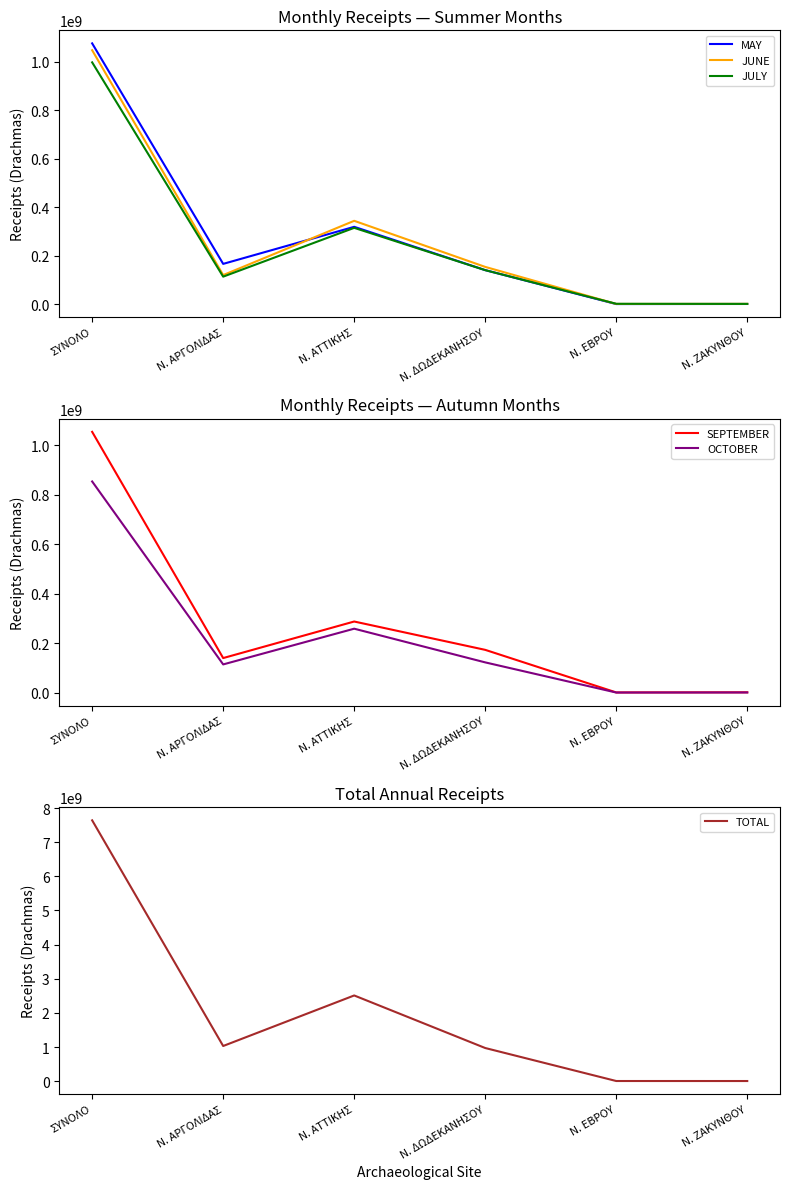

At which category is the sum across all series the highest?

ΣΥΝΟΛΟ